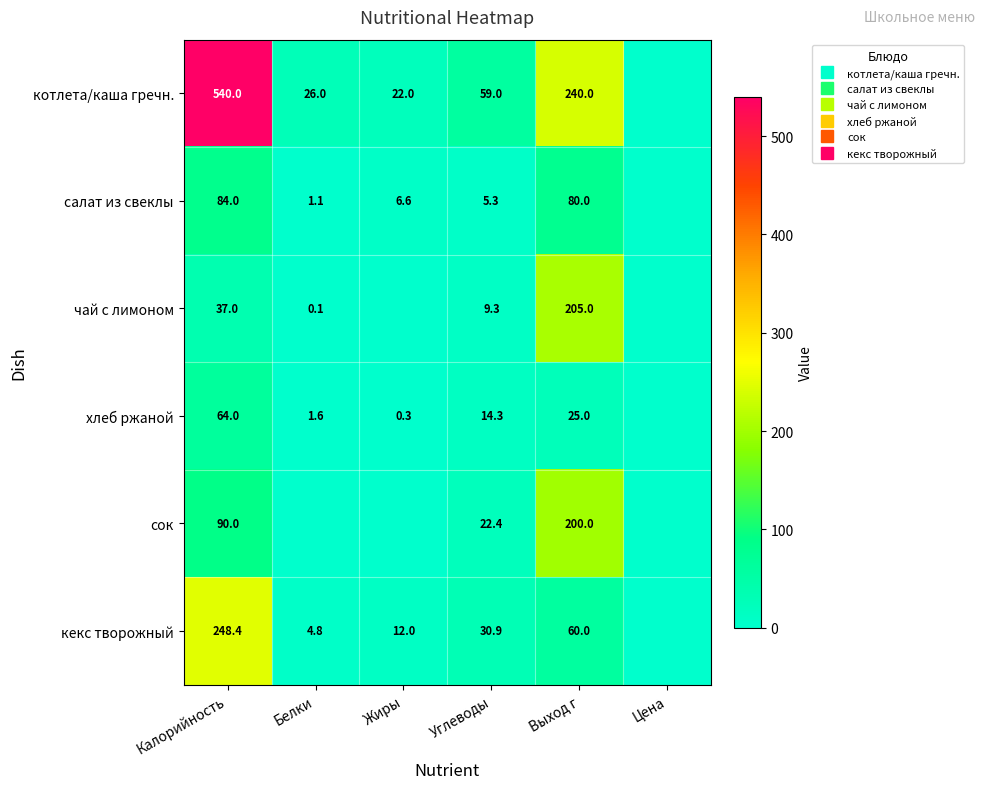

The value of хлеб ржаной at Жиры is 0.1. True or false?

False